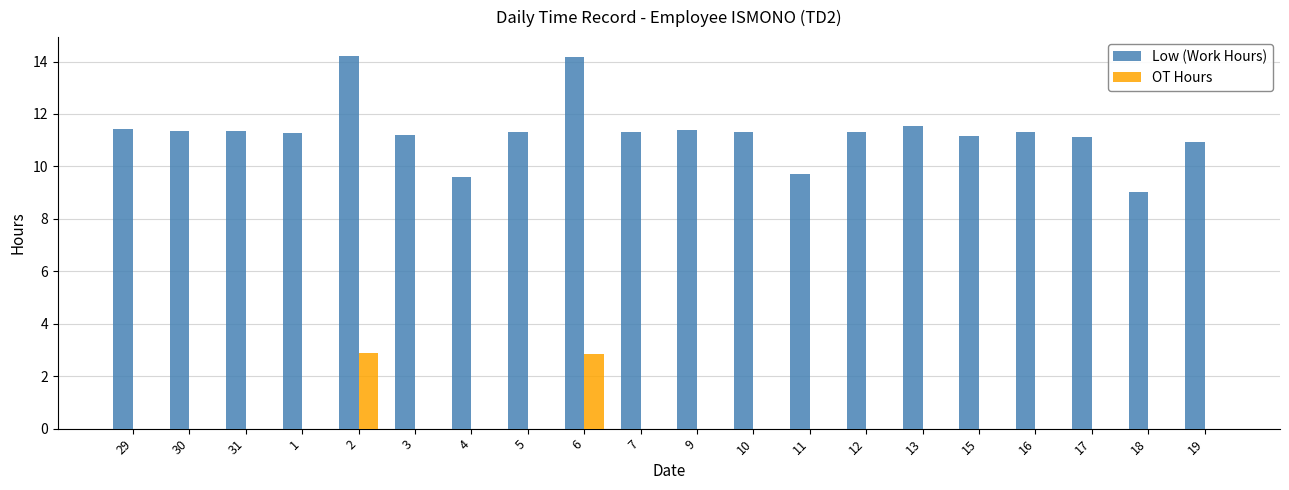

The value of Low (Work Hours) at 2 is 14.2. True or false?

True